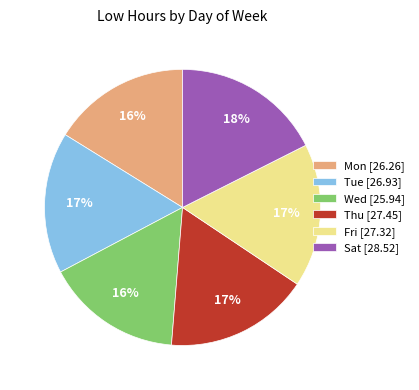

Count the number of slices in the pie.

6